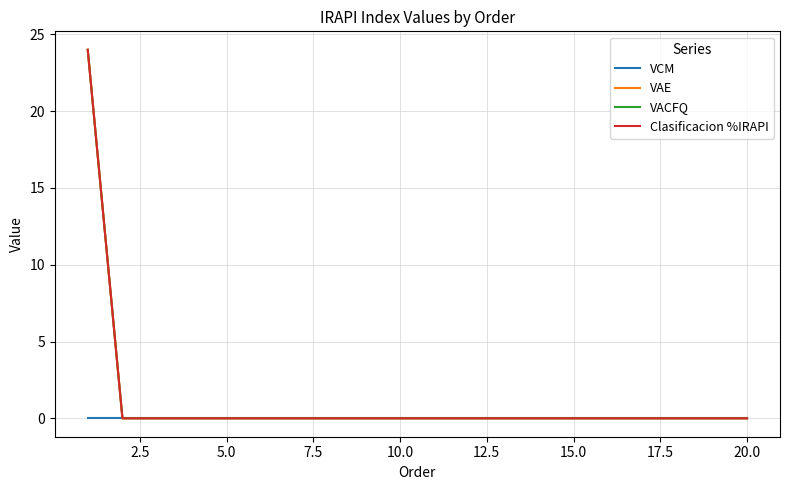

What are all the series names shown in the legend?

VCM, VAE, VACFQ, Clasificacion %IRAPI